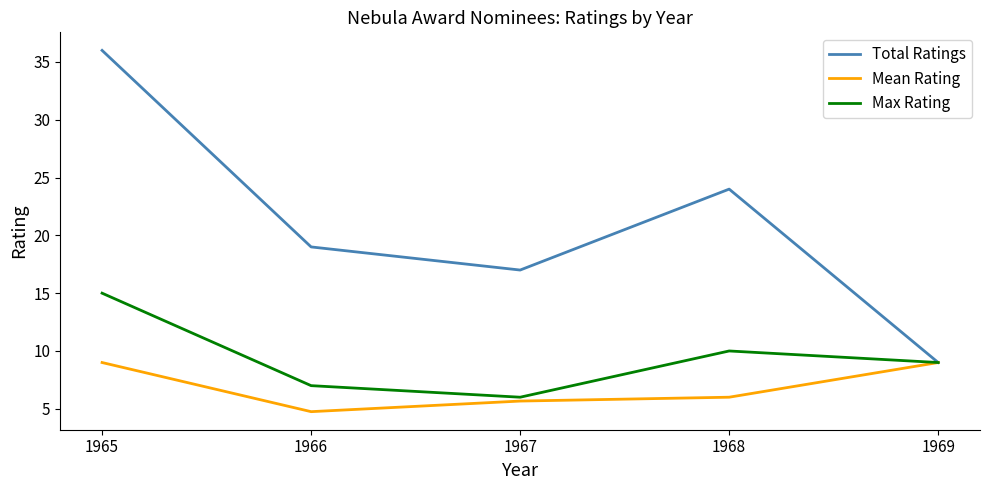

At which label does Mean Rating reach its minimum?

1966